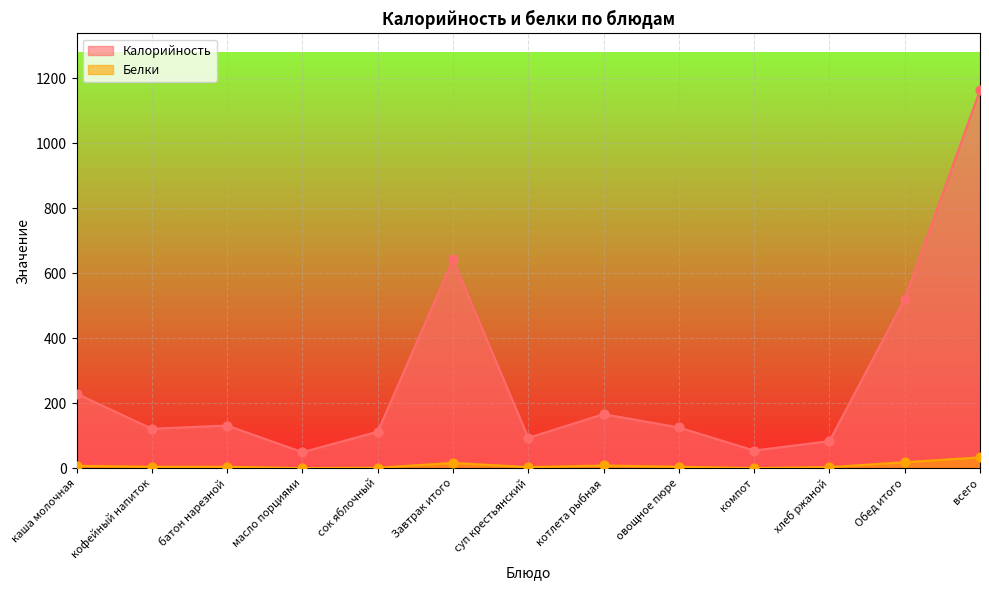

At how many categories does at least one series exceed 176?

4